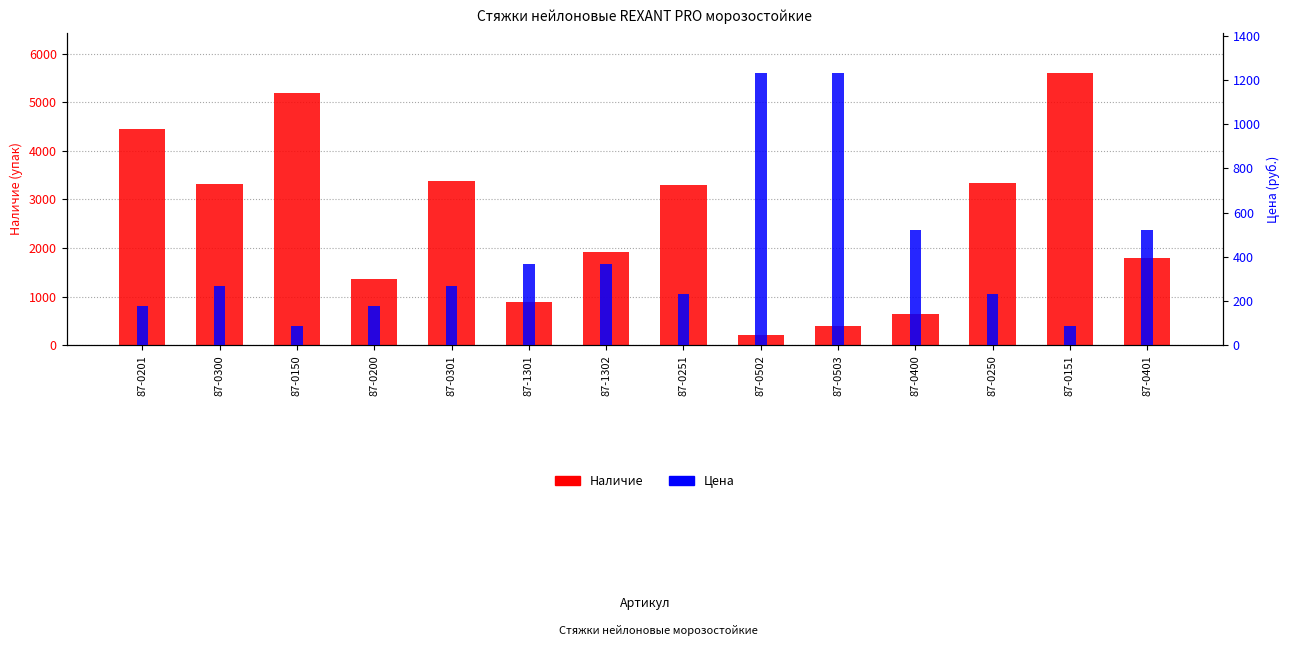

Rank the series at 87-0151 from lowest to highest value.

Цена, Наличие